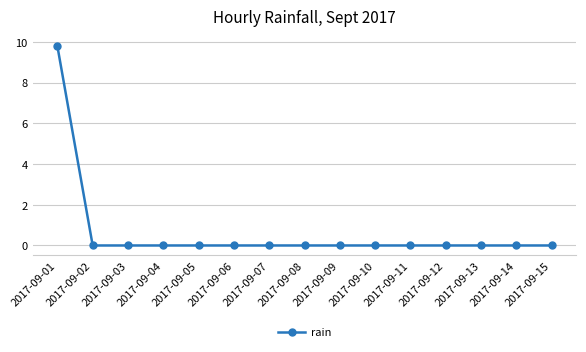

Which category has the highest value across all series?

2017-09-01